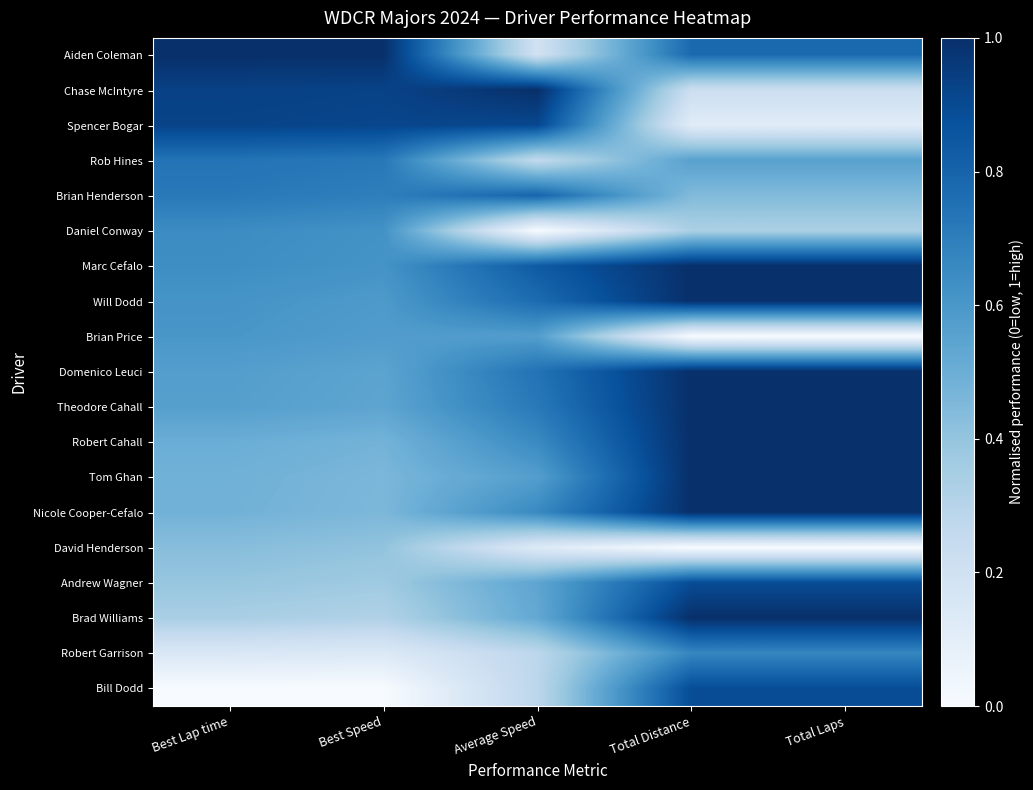

Rank the series at Average Speed from lowest to highest value.

Daniel Conway, David Henderson, Aiden Coleman, Rob Hines, Robert Garrison, Bill Dodd, Brad Williams, Andrew Wagner, Tom Ghan, Brian Price, Robert Cahall, Nicole Cooper-Cefalo, Theodore Cahall, Domenico Leuci, Will Dodd, Brian Henderson, Marc Cefalo, Spencer Bogar, Chase McIntyre